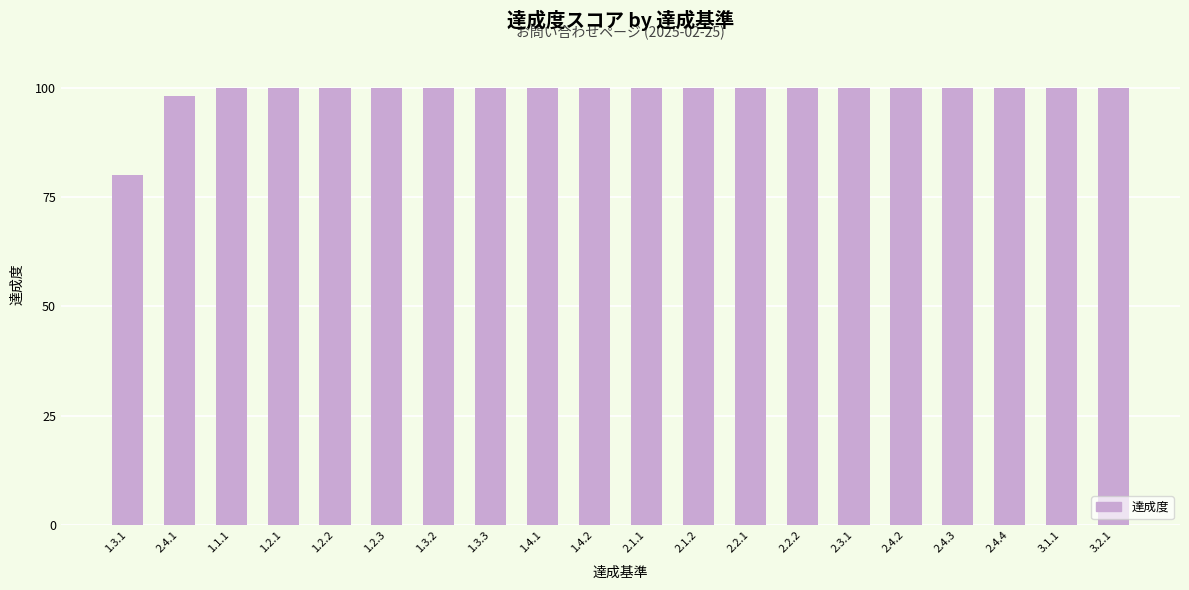

What is the smallest value displayed?

80